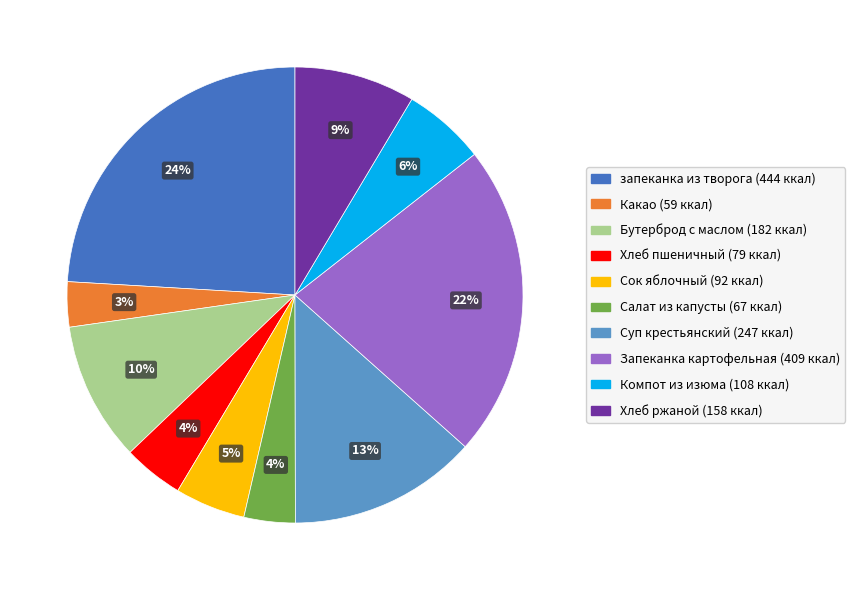

Is there any slice that represents more than half of the pie?

No